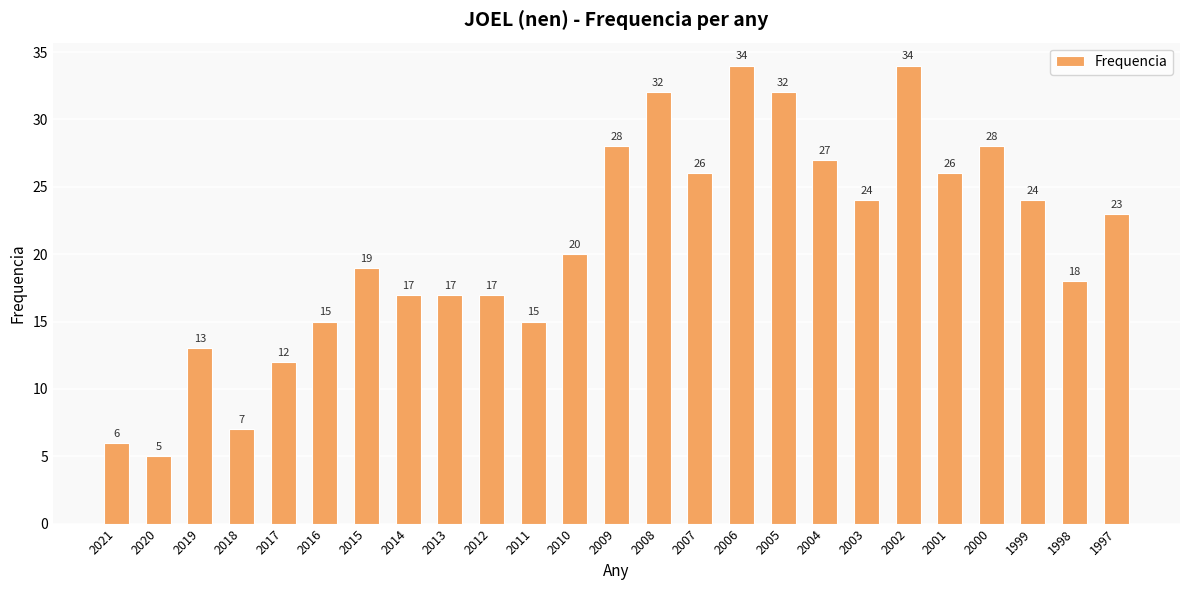

The chart shows a value of 34 at 2002. True or false?

True